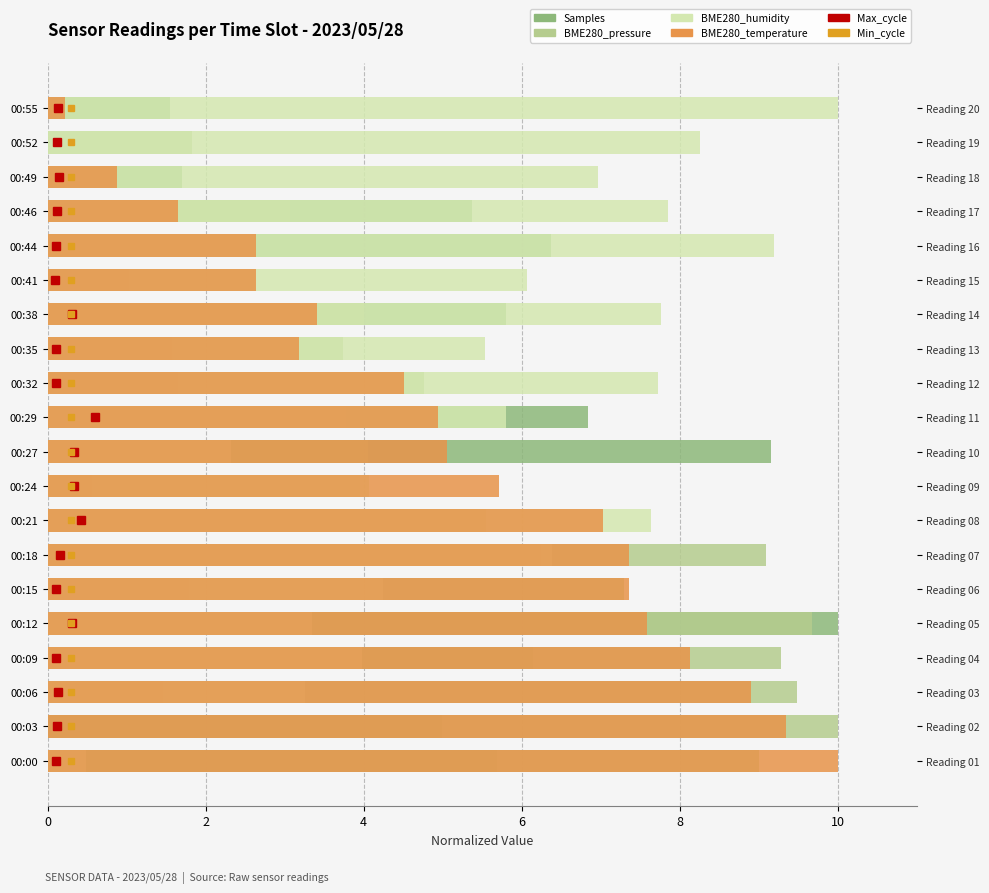

The value of BME280_temperature at 00:06 is 3.8. True or false?

False